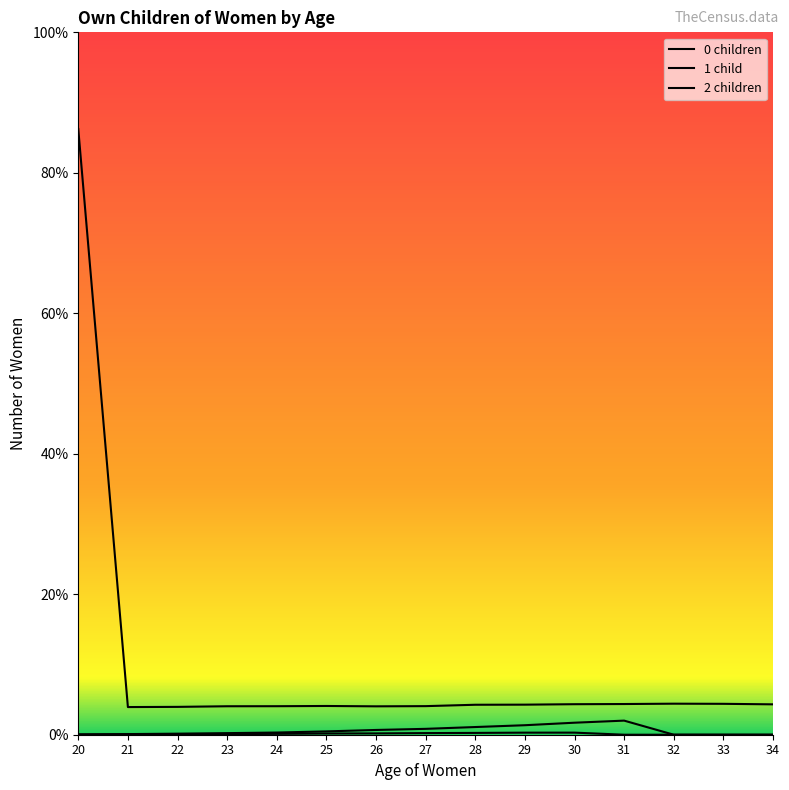

Does the chart display data point markers on the line(s)?

No